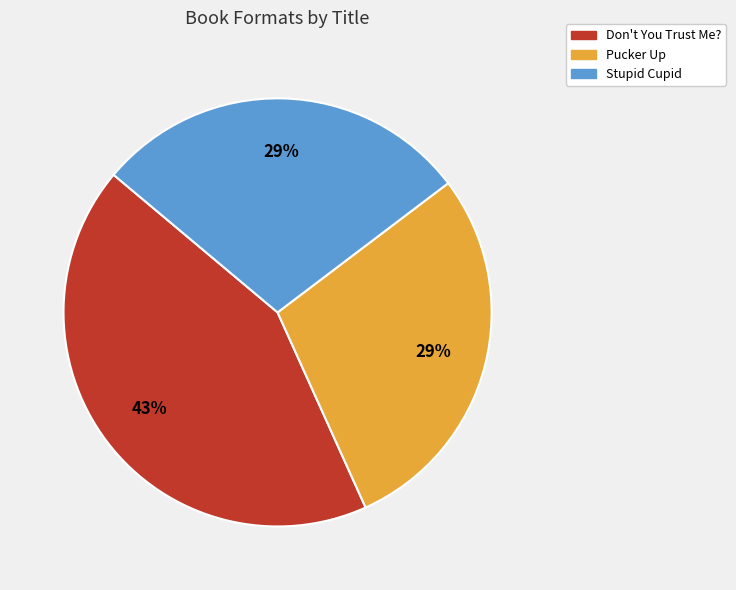

Does any single category account for the majority?

No